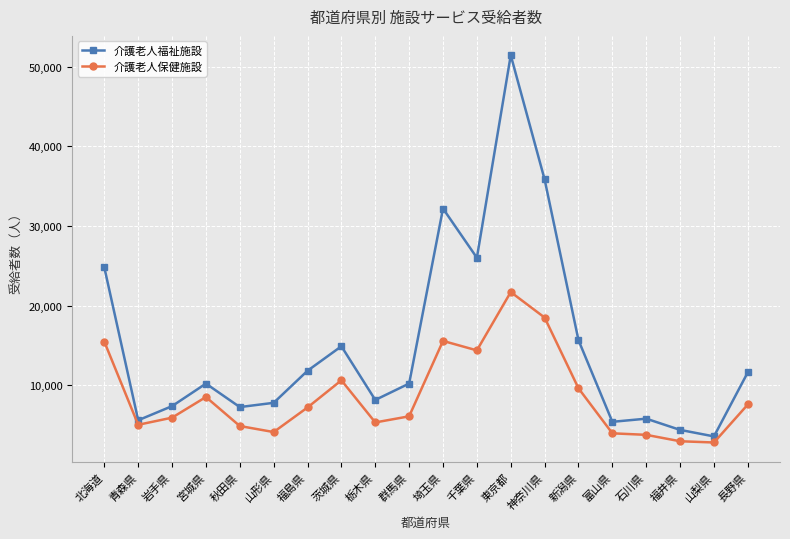

Rank the series by their average value, from highest to lowest.

介護老人福祉施設, 介護老人保健施設